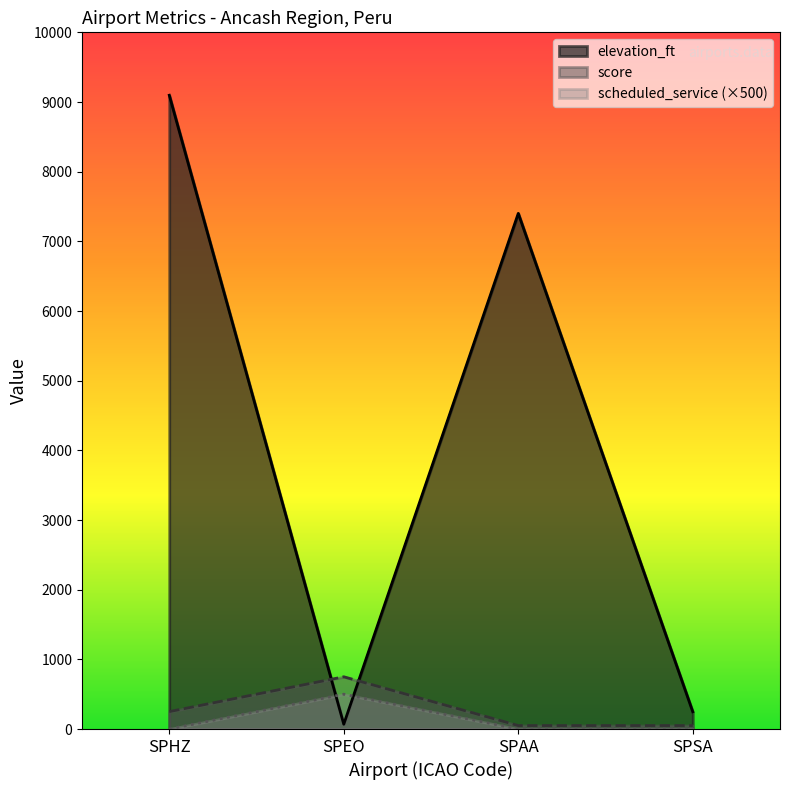

True or false: score has a value of 1335 at SPEO.

False